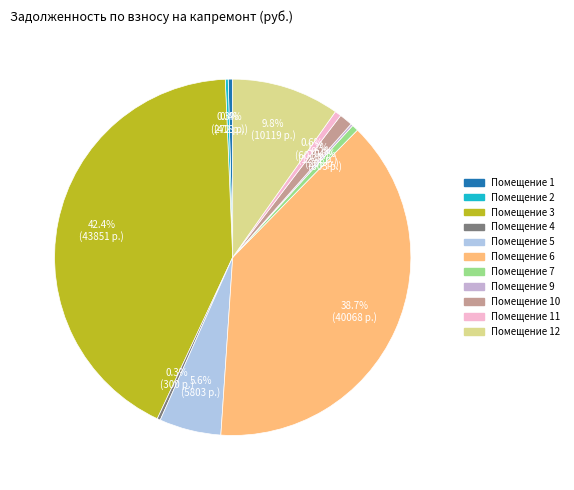

Which category has the biggest portion of the pie?

3